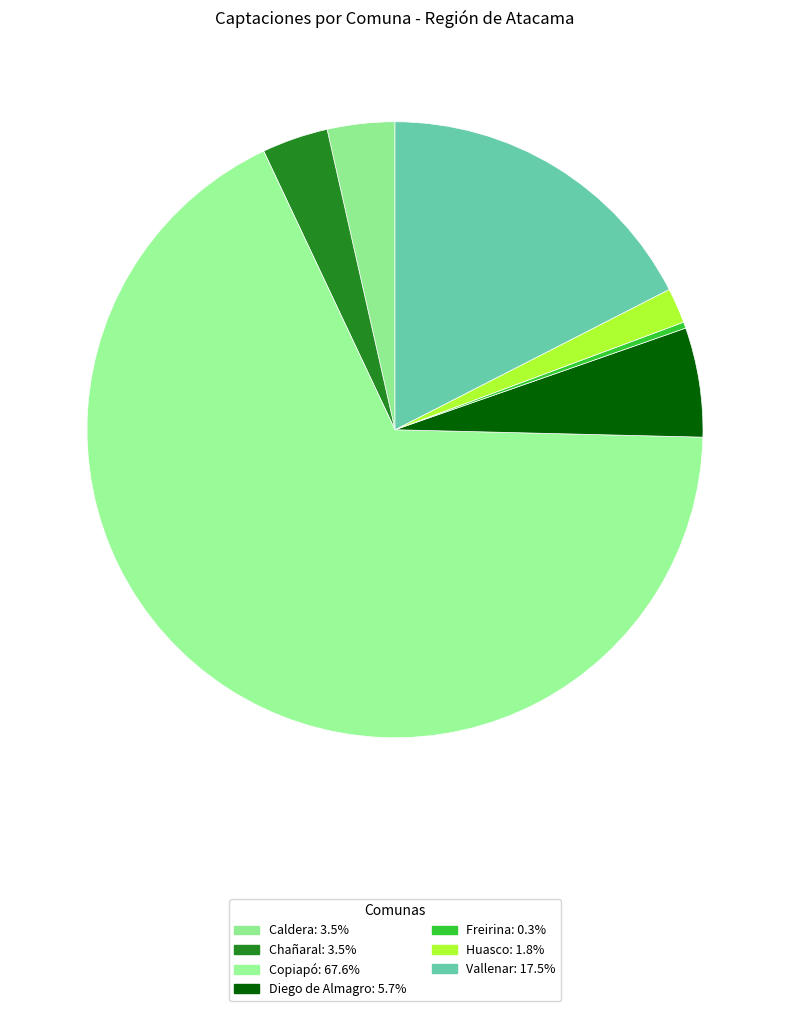

To the nearest percent, what portion does Diego de Almagro represent?

6%